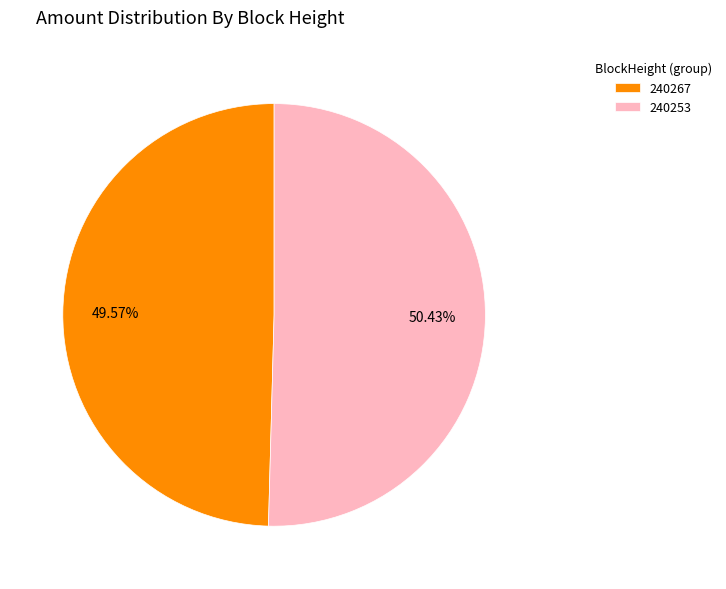

What percentage do 240253 and 240267 together represent?

100.0%